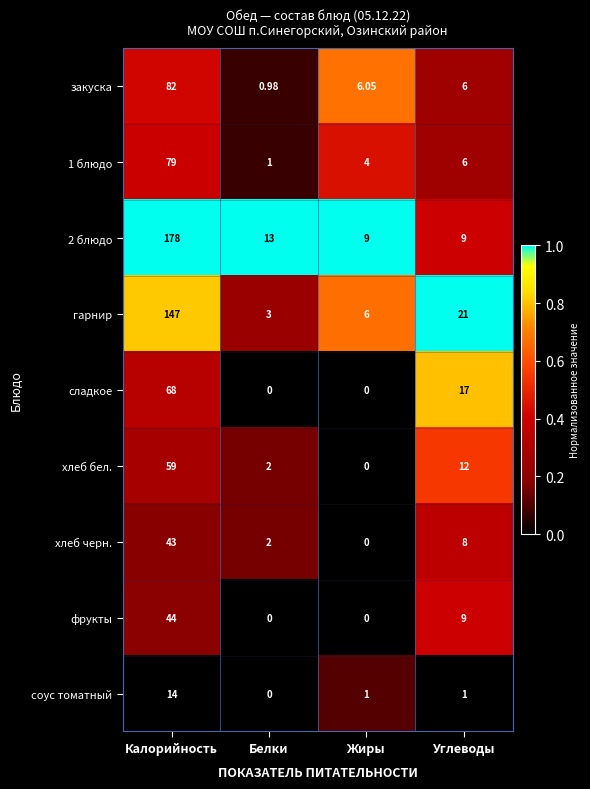

What is the total value across all series at Углеводы?

89.0